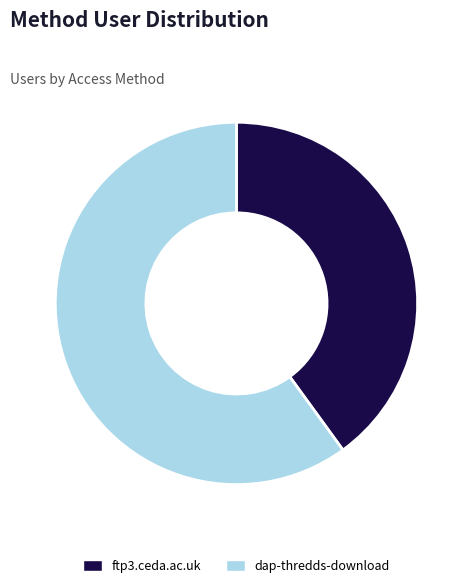

Approximately how many times larger is the value at dap-thredds-download compared to ftp3.ceda.ac.uk?

1.5